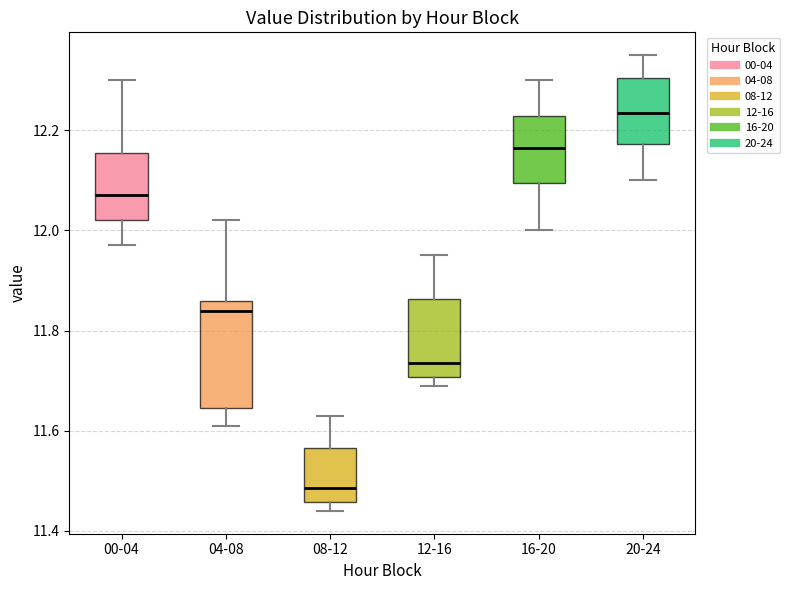

Which box's median line is the lowest?

08-12